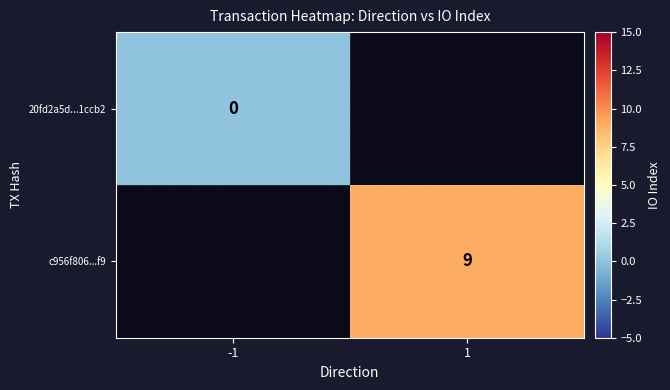

Which series has the largest range (max minus min)?

20fd2a5d...1ccb2